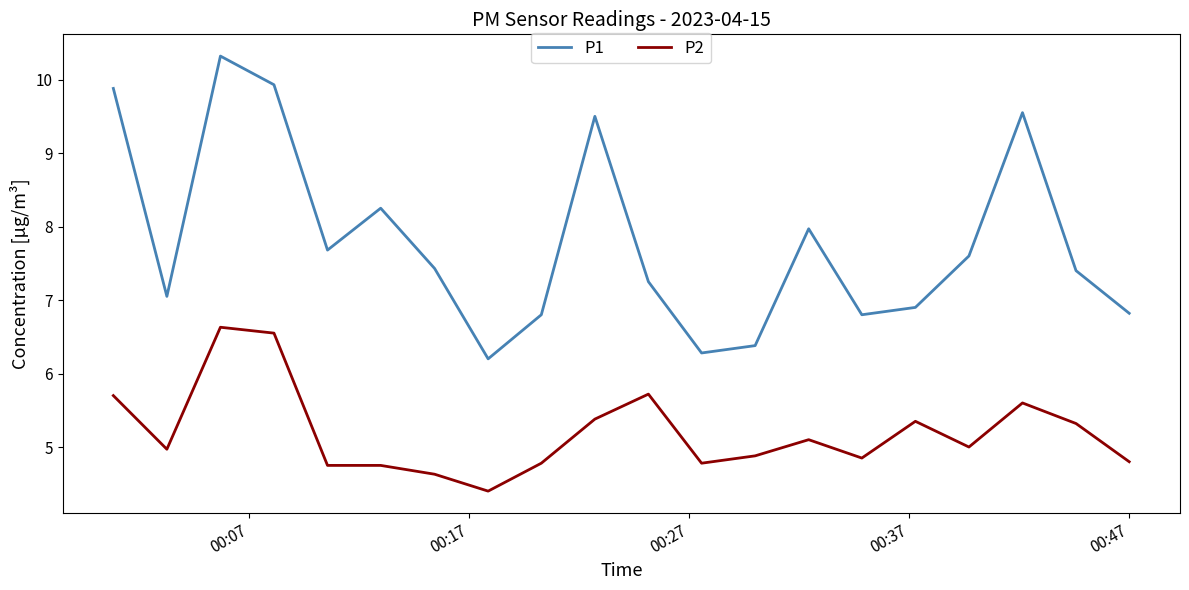

What is the sum of all P1 values?

156.0